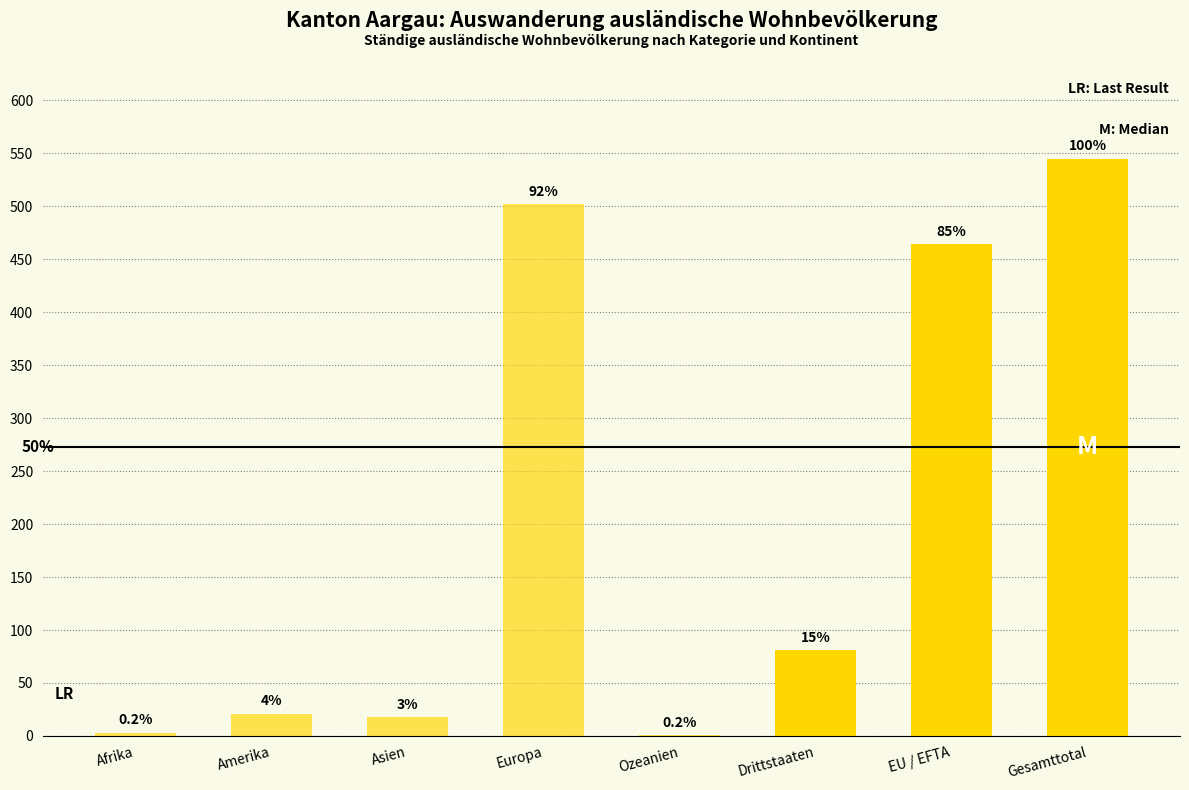

What is the difference between the values at Asien and Afrika?

15